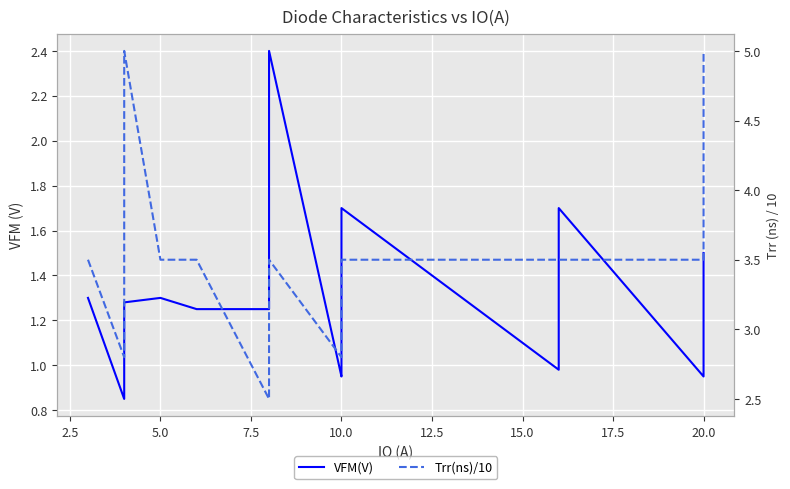

What is the value of the Trr(ns)/10 point at the 20th from the left?

5.0